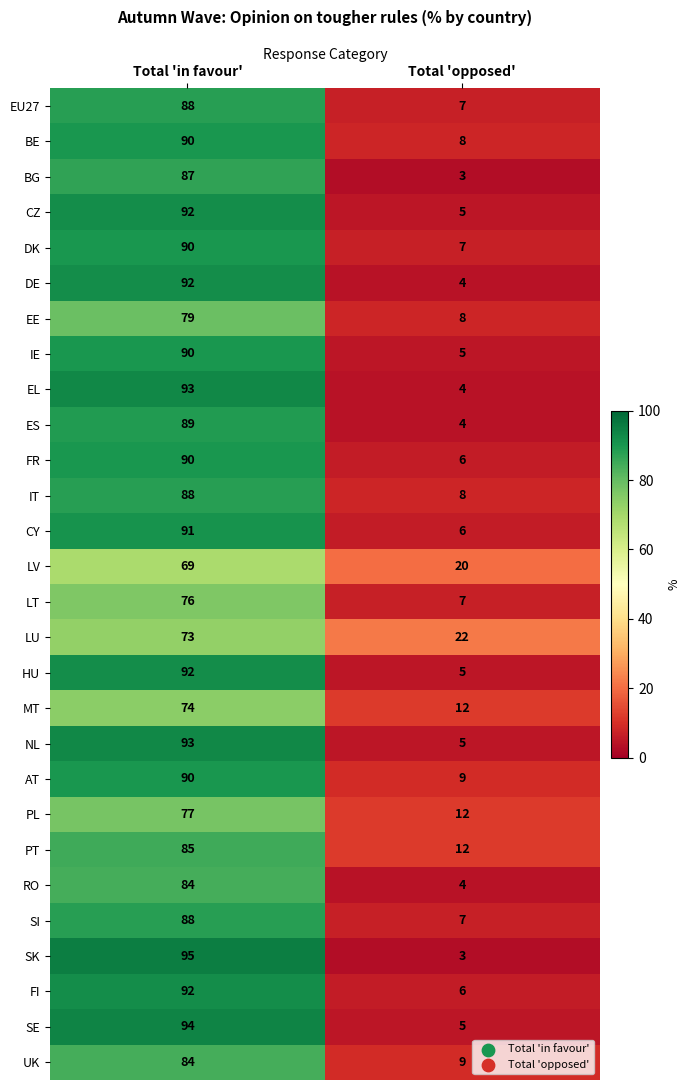

What is the smallest value displayed?

3